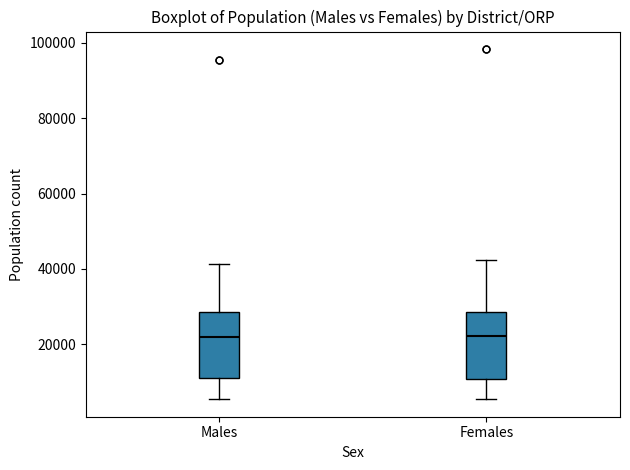

Reading left to right, transcribe this box plot: for each box, give where its median line is, the range the box spans, and where its two whiskers end, as read against the y-axis. The values are not printed on the chart, so give them approximately, as read against the axis.

Males: median 22000, box 12000 to 28000, whiskers 6000 to 42000
Females: median 22000, box 10000 to 28000, whiskers 6000 to 42000